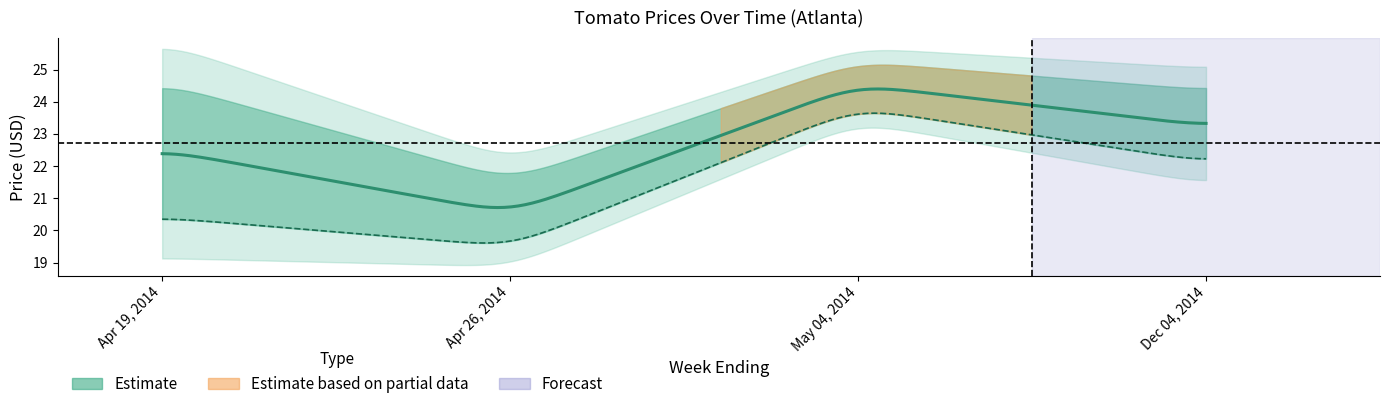

True or false: High Price and Low Price cross at least once.

False